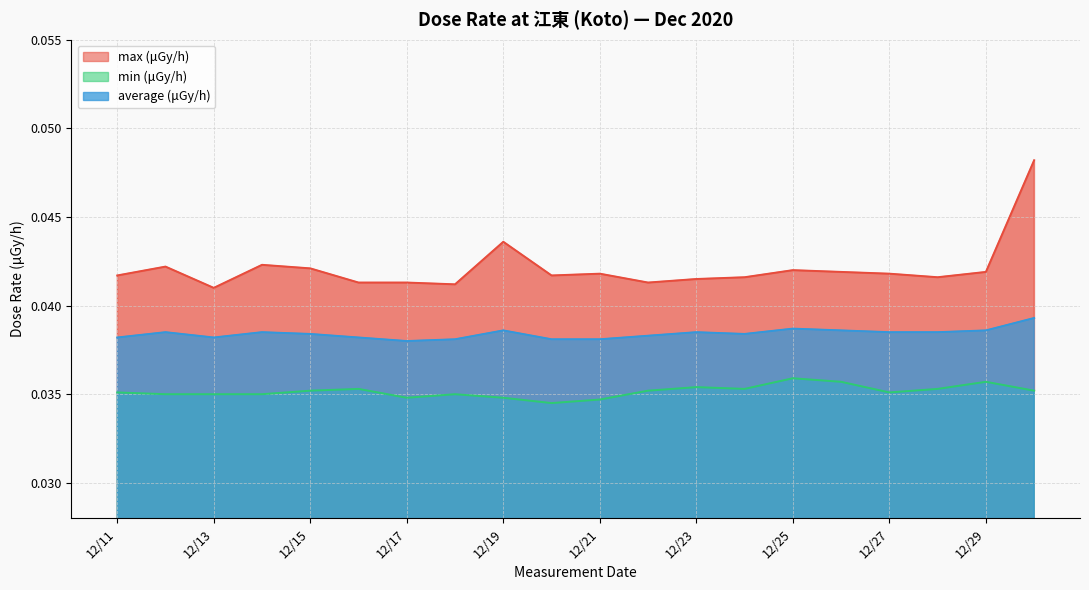

Is it true that average (μGy/h) equals 0.1 at 12/29?

False